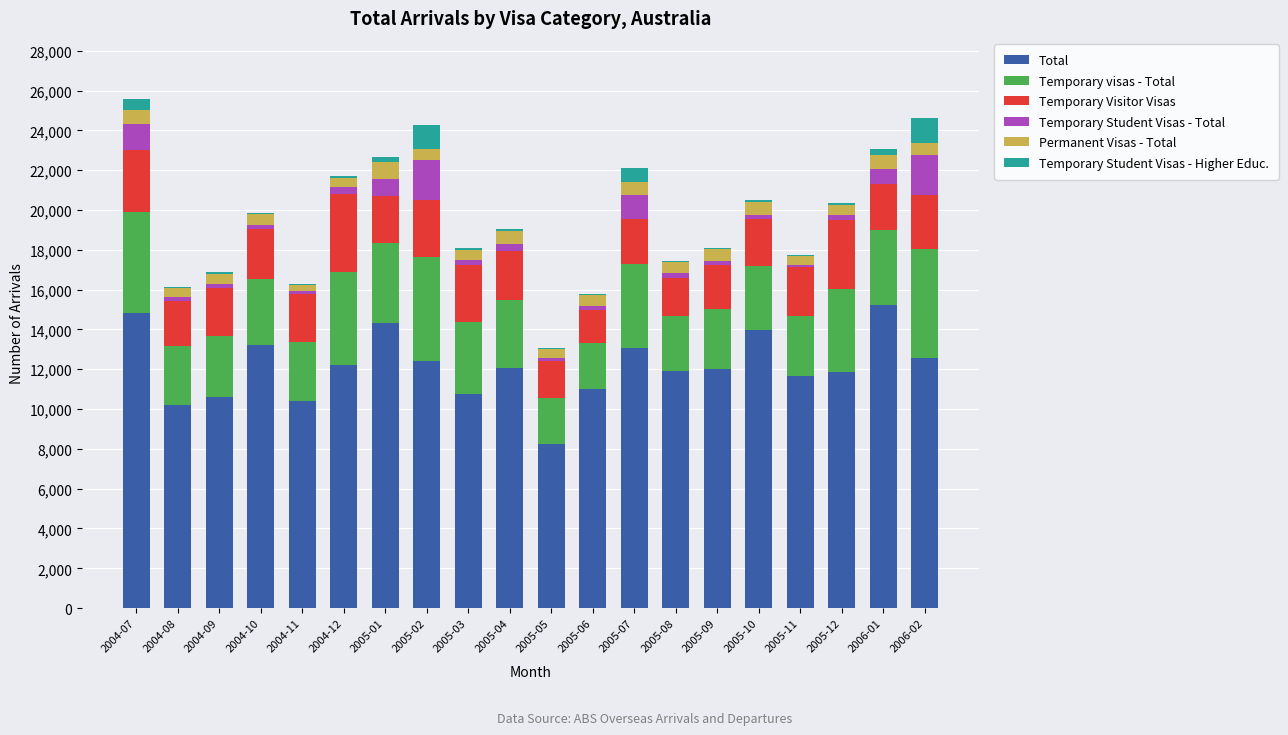

The value of Total at 2005-12 is 11870. True or false?

True